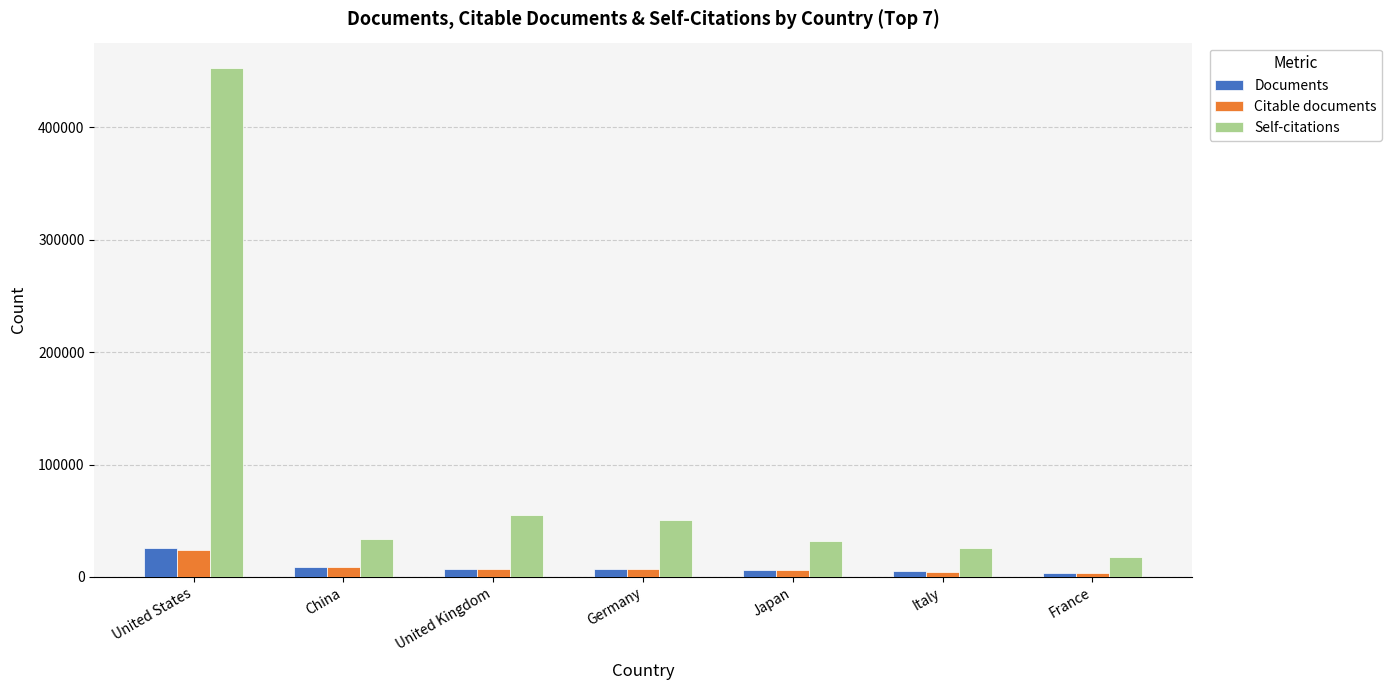

At which category is the sum across all series the highest?

United States